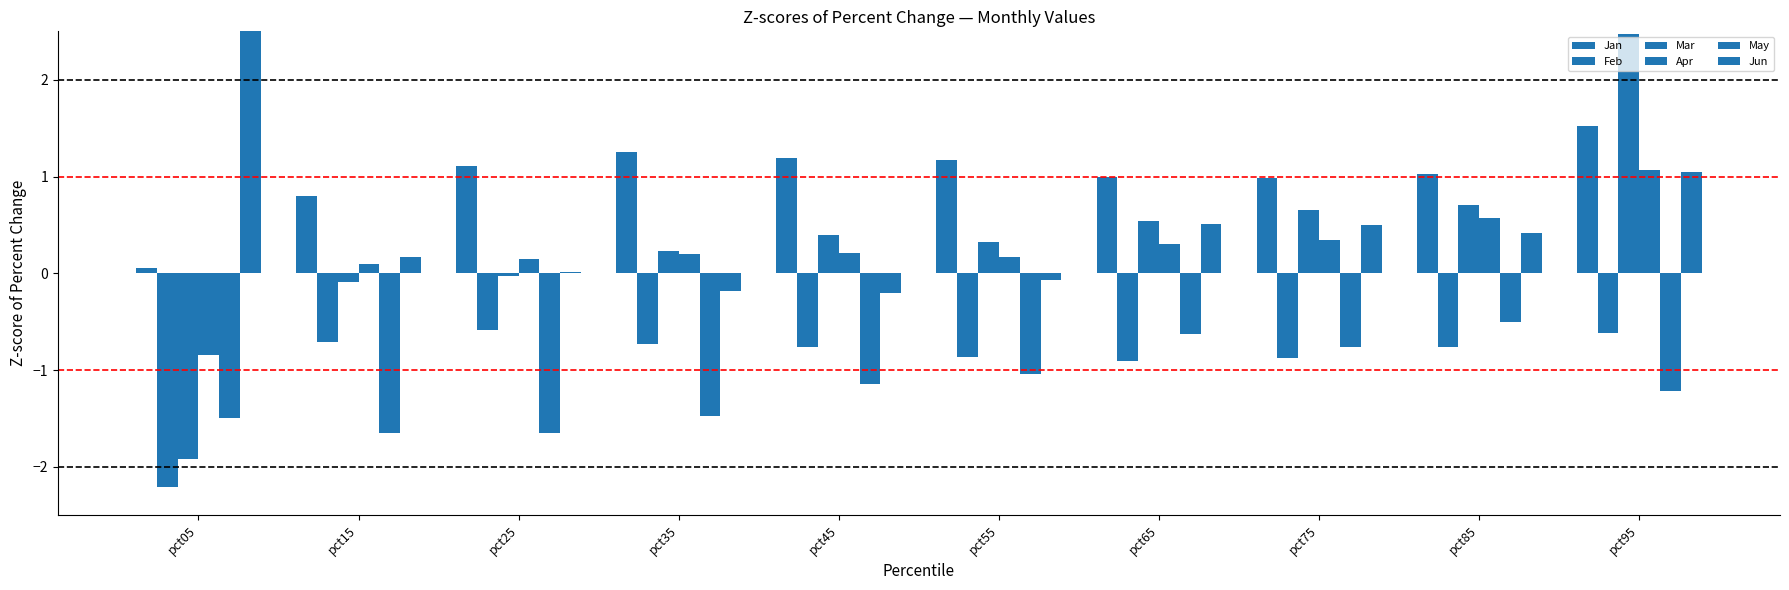

At how many categories does at least one series exceed 0?

10